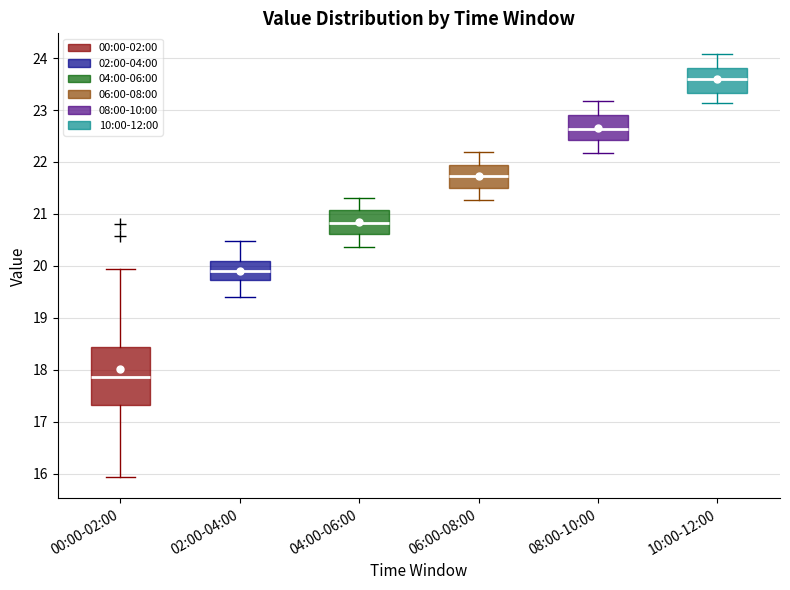

Comparing the boxes themselves (not the whiskers), which one is the tallest?

00:00-02:00